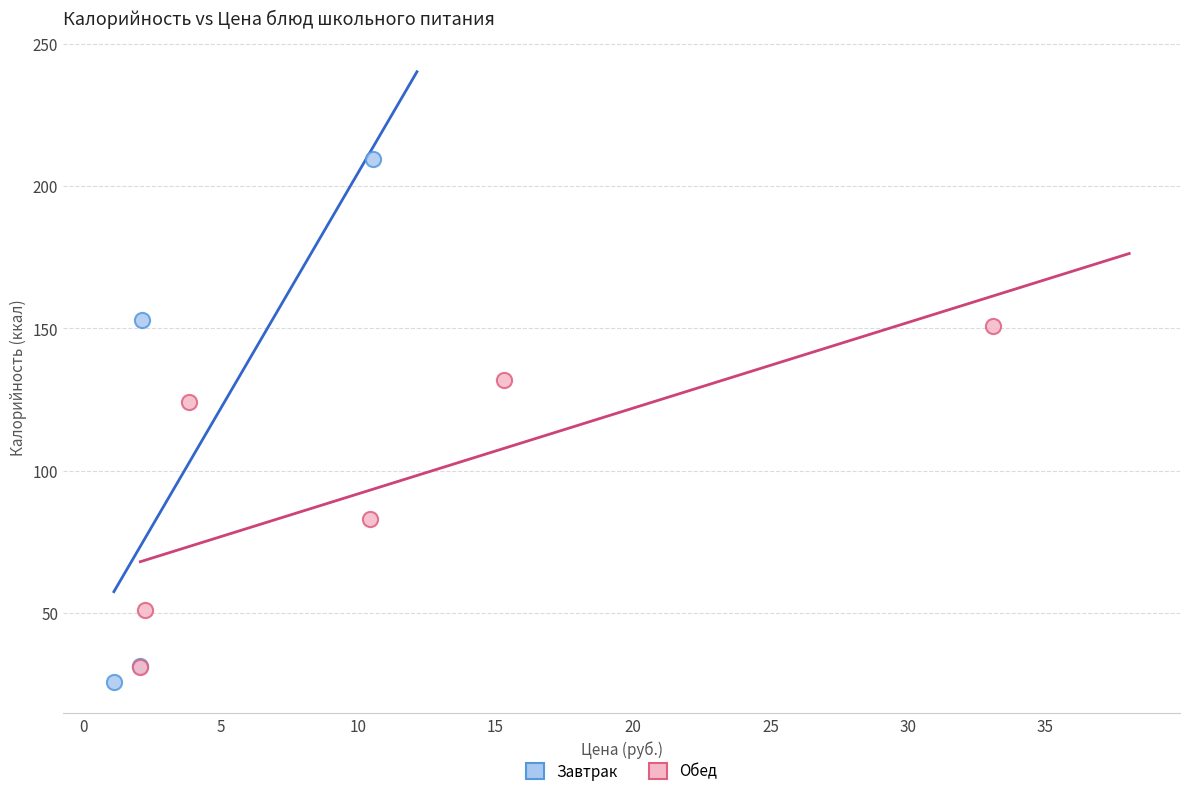

Which series reaches the minimum Y coordinate?

Завтрак